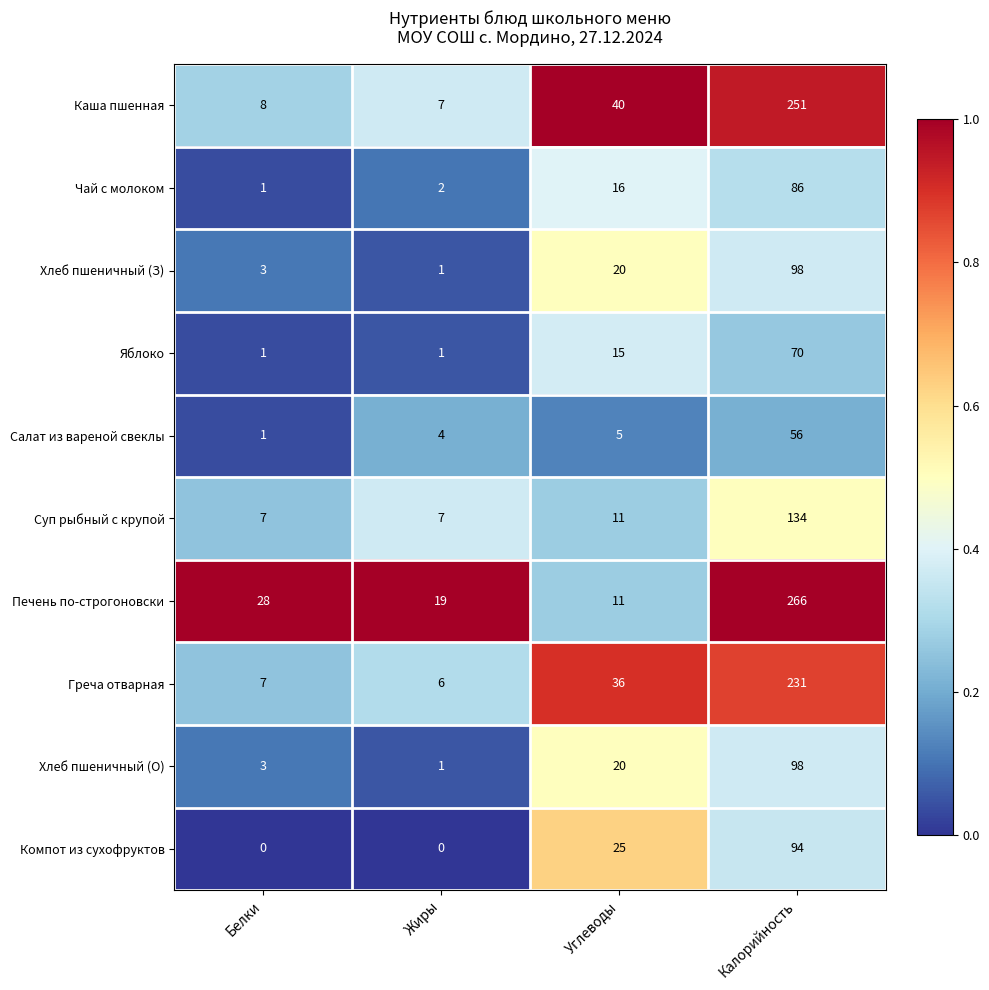

What is the difference between the second highest and minimum values in the Компот из сухофруктов series?

25